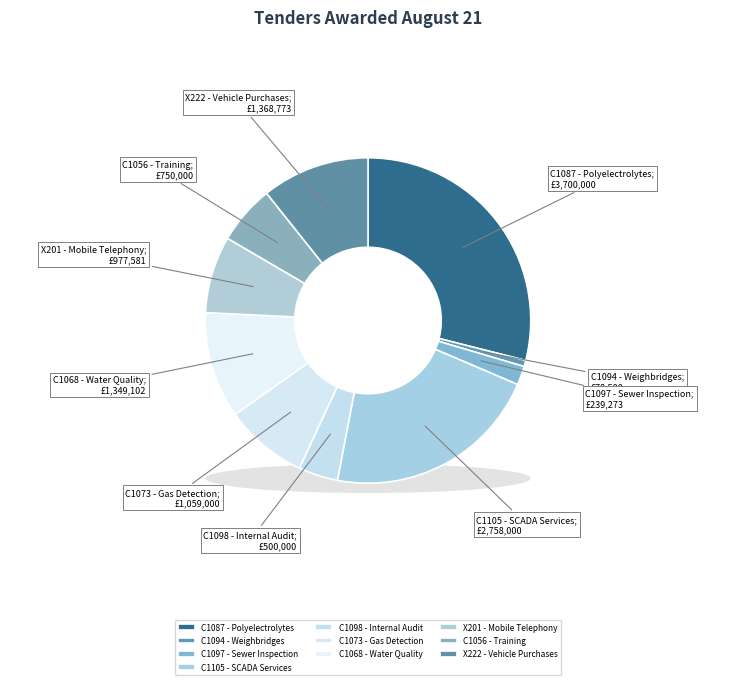

Is there any slice that represents more than half of the pie?

No